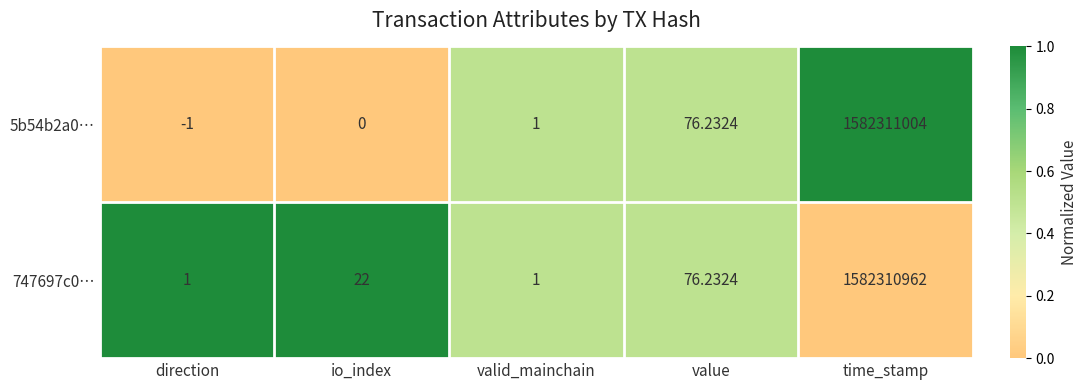

Which category has the highest value in the 747697c0… series?

time_stamp